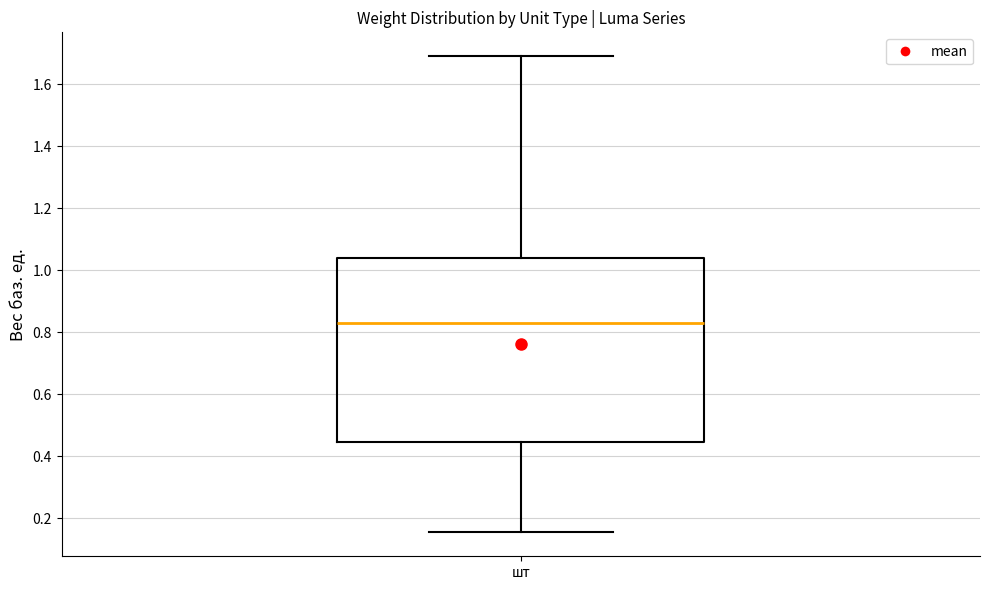

Where is the upper edge of the box for шт on the y-axis? The values are not printed on the chart, so give them approximately, as read against the axis.

1.04